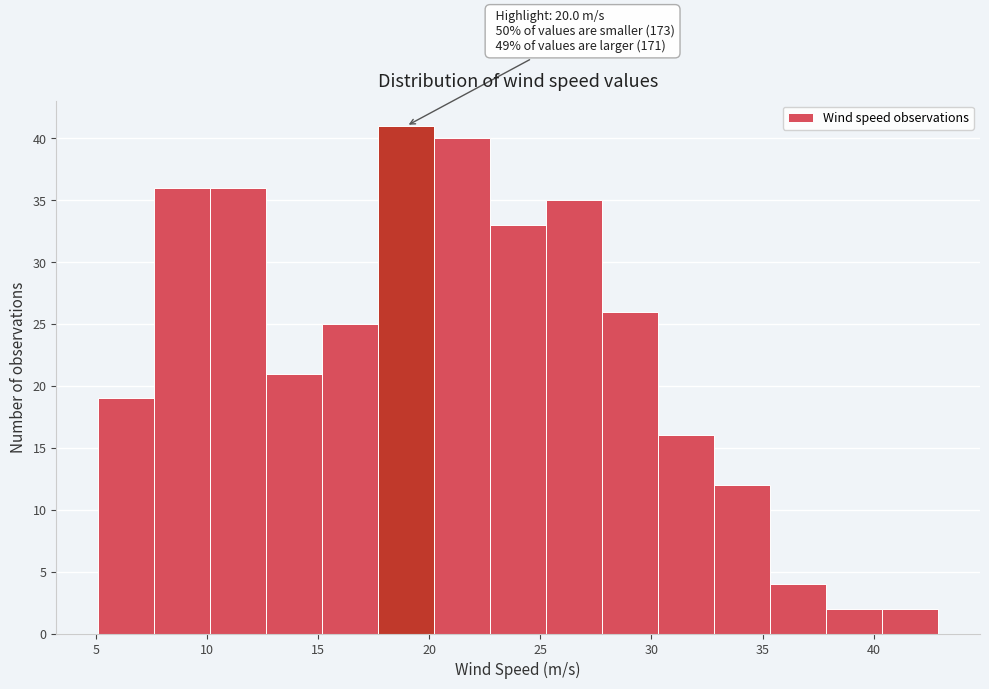

Which range on the x-axis has the tallest bar?

17.5 to 20.0